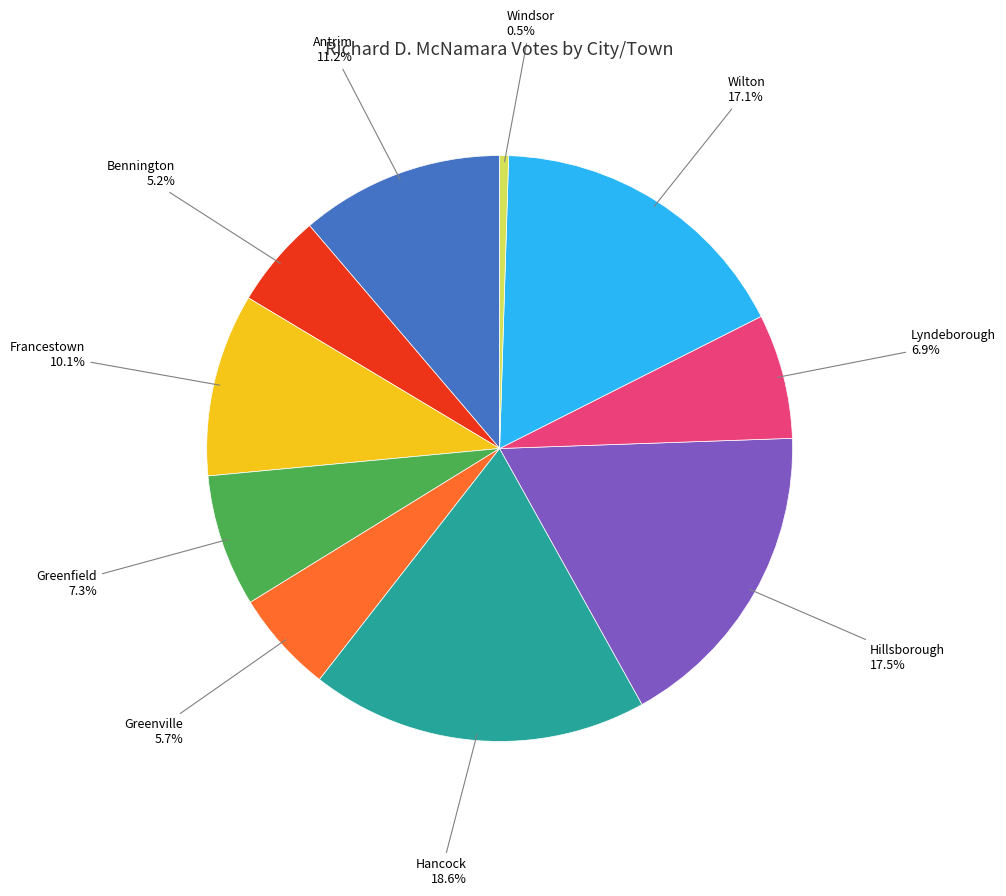

To the nearest percent, what is the average slice percentage?

10%